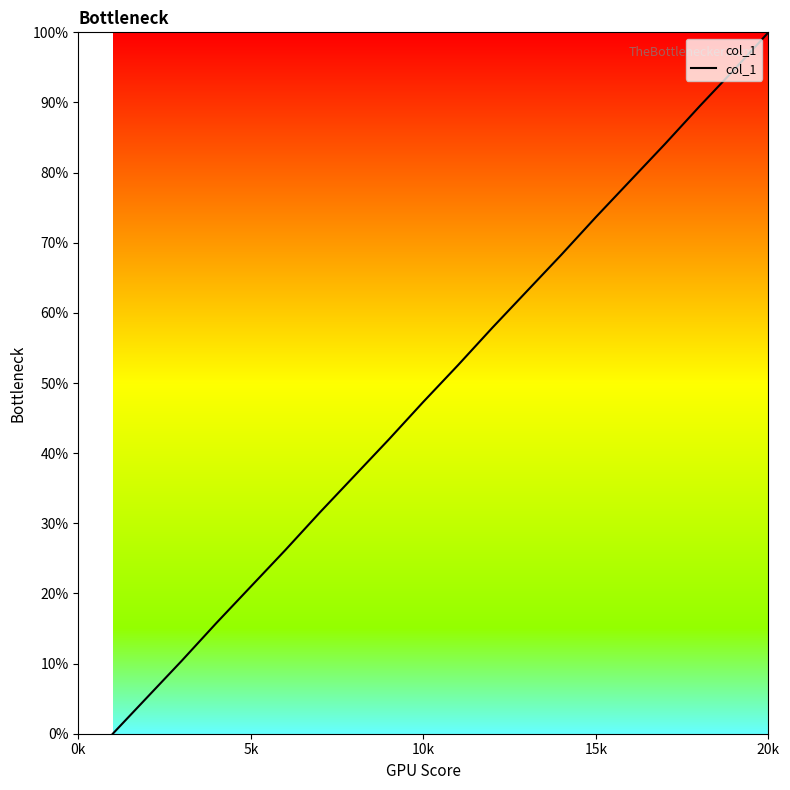

What is the difference between the maximum and minimum values?

100.0